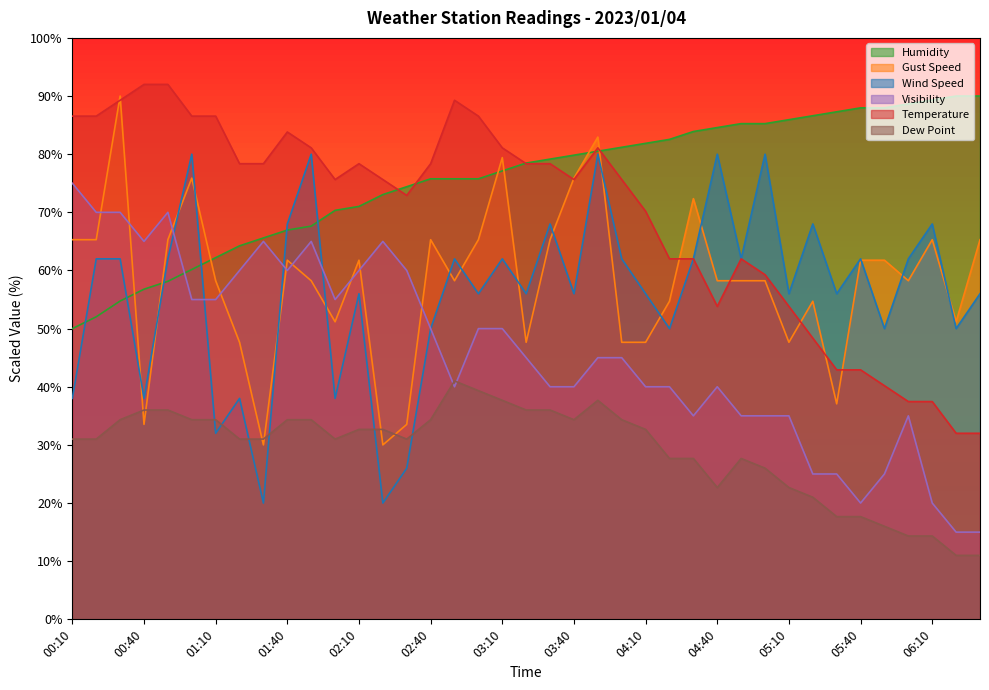

Is it true that Wind Speed equals 5.6 at 02:20?

False